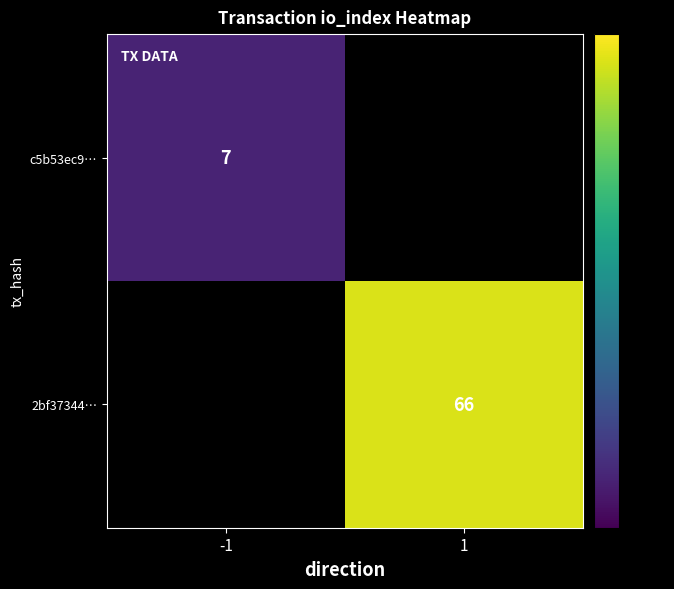

Is it true that 2bf37344… equals 115 at 1?

False